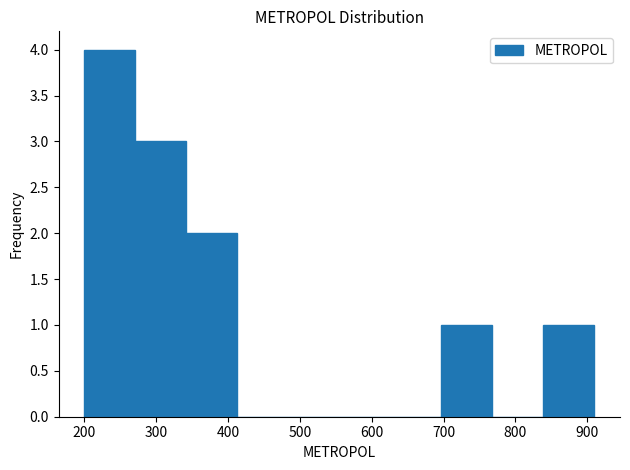

Reading left to right, list every bar in this chart as the range it spans on the x-axis followed by its height. Neither the bar edges nor the heights are printed on the chart, so give them approximately, as read against the axes.

200 to 271: 4
271 to 342: 3
342 to 413: 2
413 to 484: 0
484 to 555: 0
555 to 626: 0
626 to 697: 0
697 to 768: 1
768 to 839: 0
839 to 910: 1